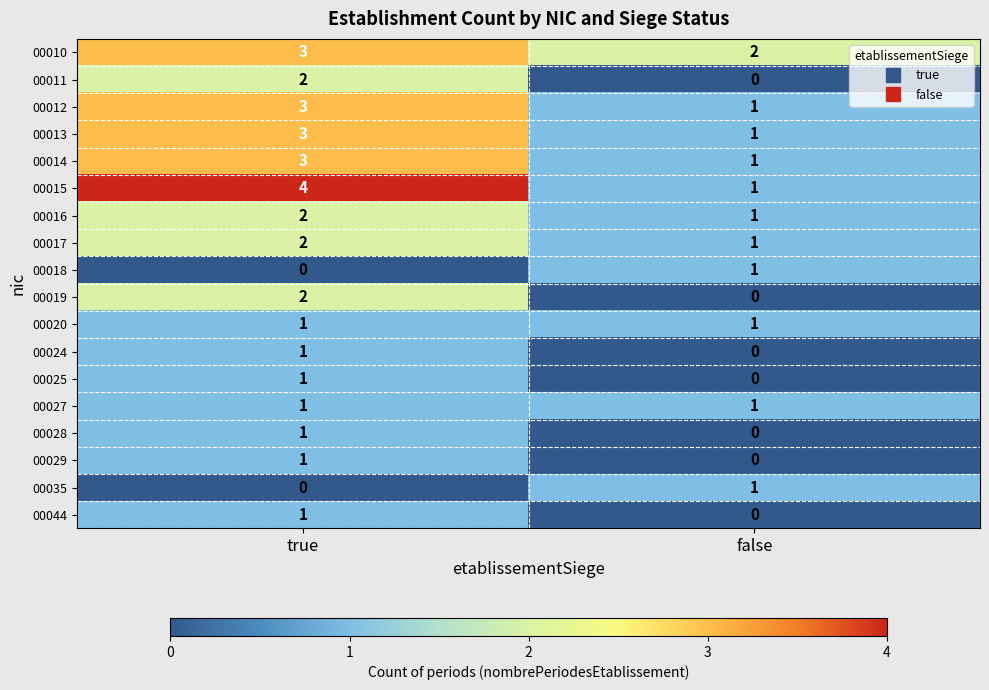

What is the total value across all series at true?

31